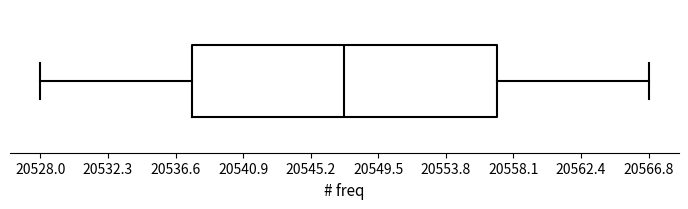

Read this box plot against the x-axis: the position of the median line, the range covered by the box, and the ends of both whiskers. The values are not printed on the chart, so give them approximately, as read against the axis.

median 20547.5, box 20537.5 to 20557.0, whiskers 20528.0 to 20567.0